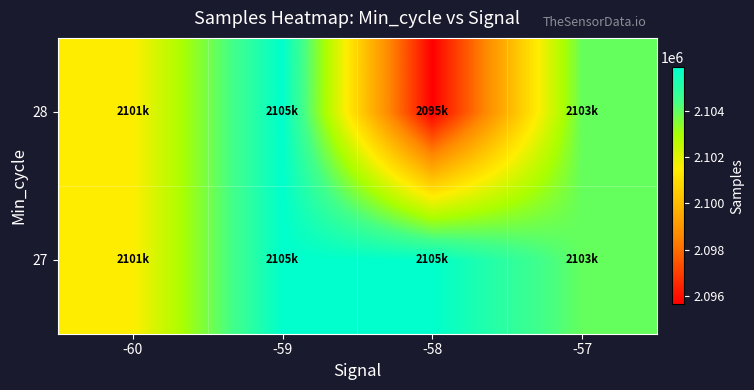

What is the smallest value displayed?

2095645.0